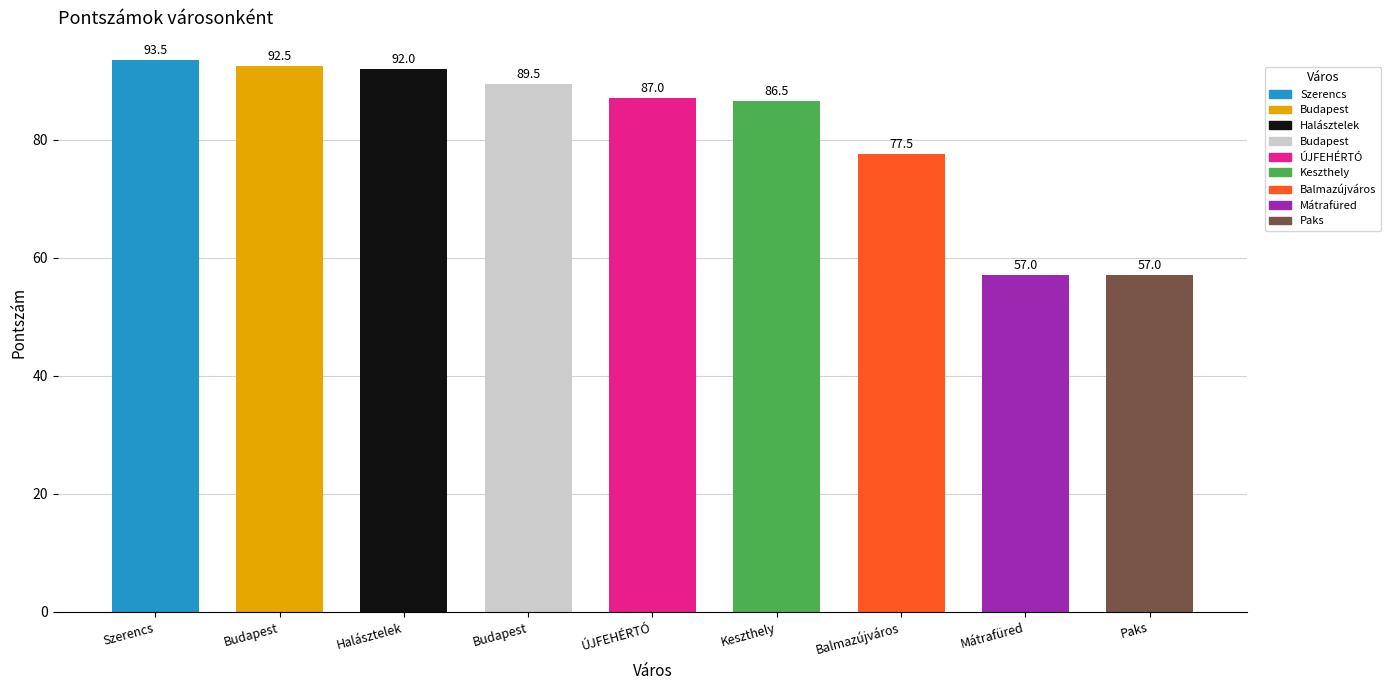

The chart shows a value of 57.0 at Mátrafüred. True or false?

True